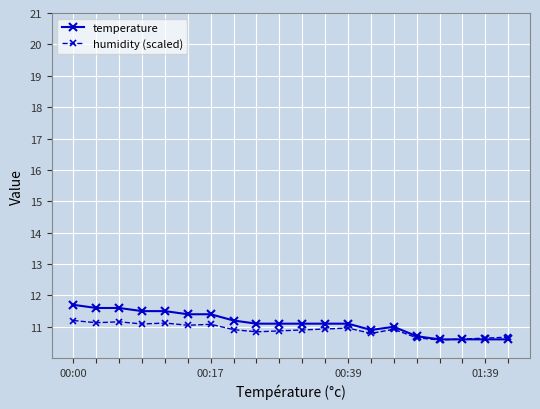

List the series in order of their peak value, highest first.

temperature, humidity (scaled)